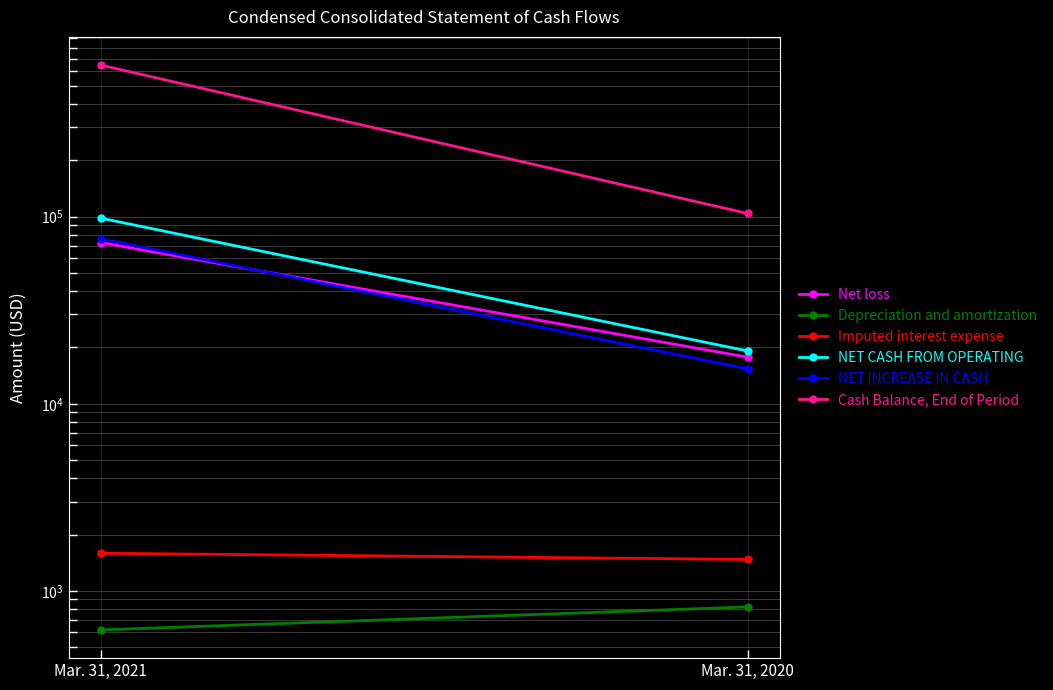

What is the average value of the NET INCREASE IN CASH series?

45758